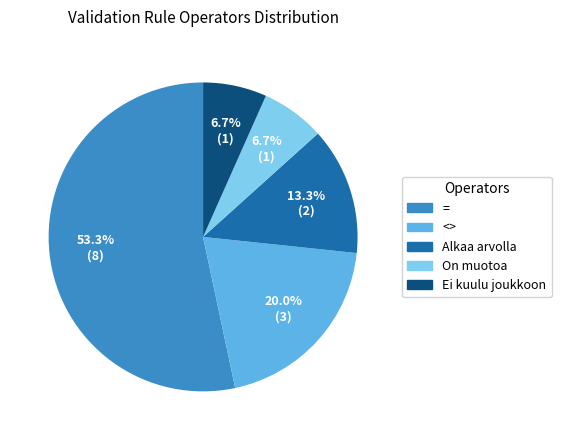

What is the ratio of the value at Ei kuulu joukkoon to the value at <>?

0.3